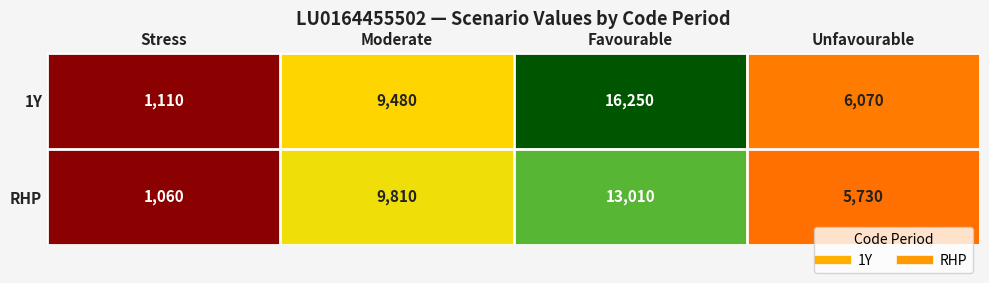

What is the sum of all RHP values?

29610